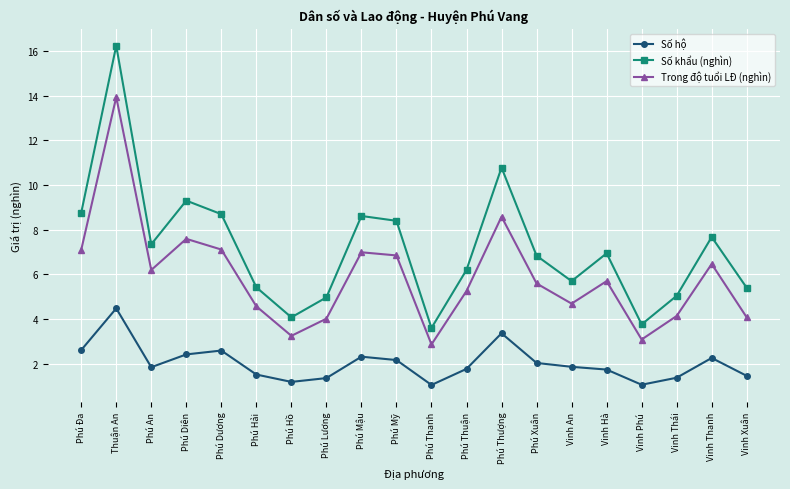

How many data points in Trong độ tuổi LĐ (nghìn) are less than 5?

8